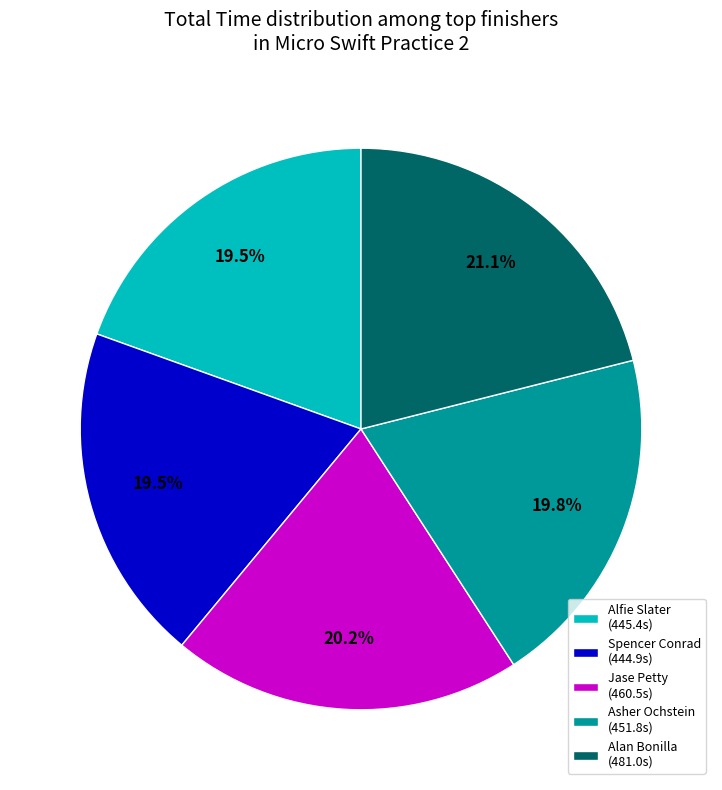

To the nearest percent, what is the combined percentage of Asher Ochstein and Jase Petty?

40%